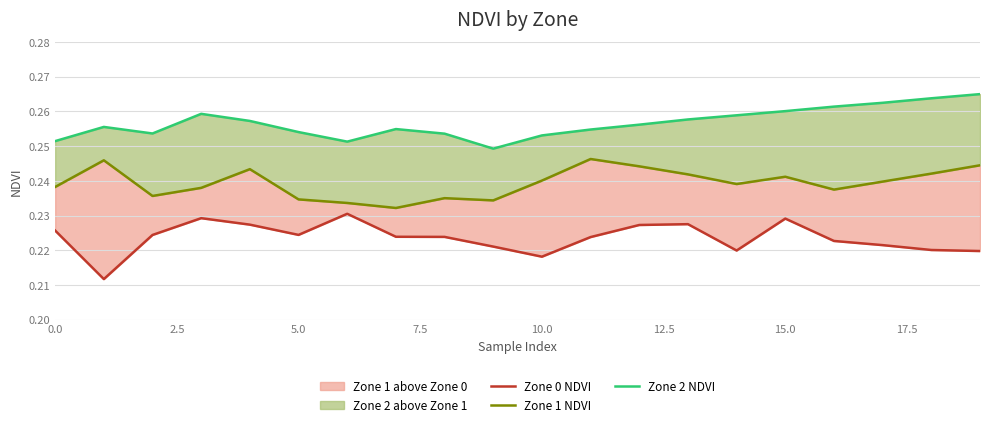

In Zone 0 NDVI, how many points are lower than both neighbors (excluding endpoints)?

4